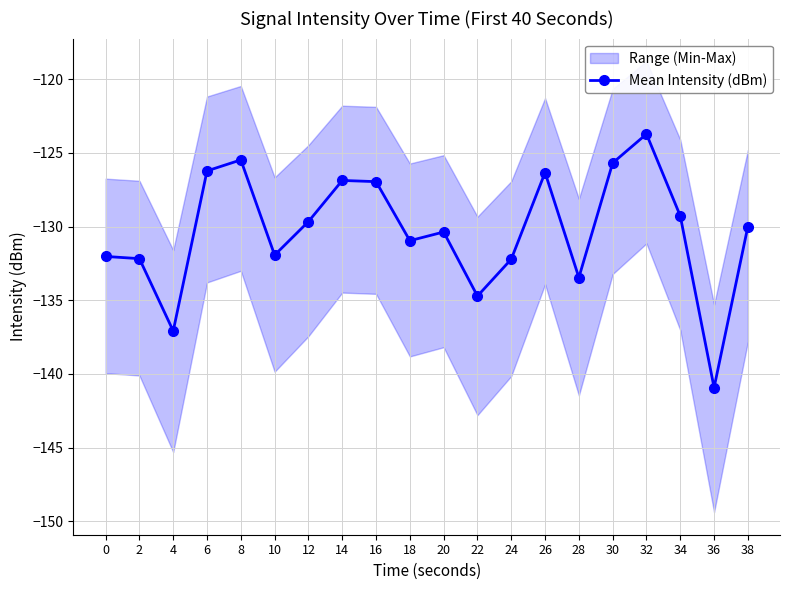

What is the maximum value shown in the chart?

-123.7